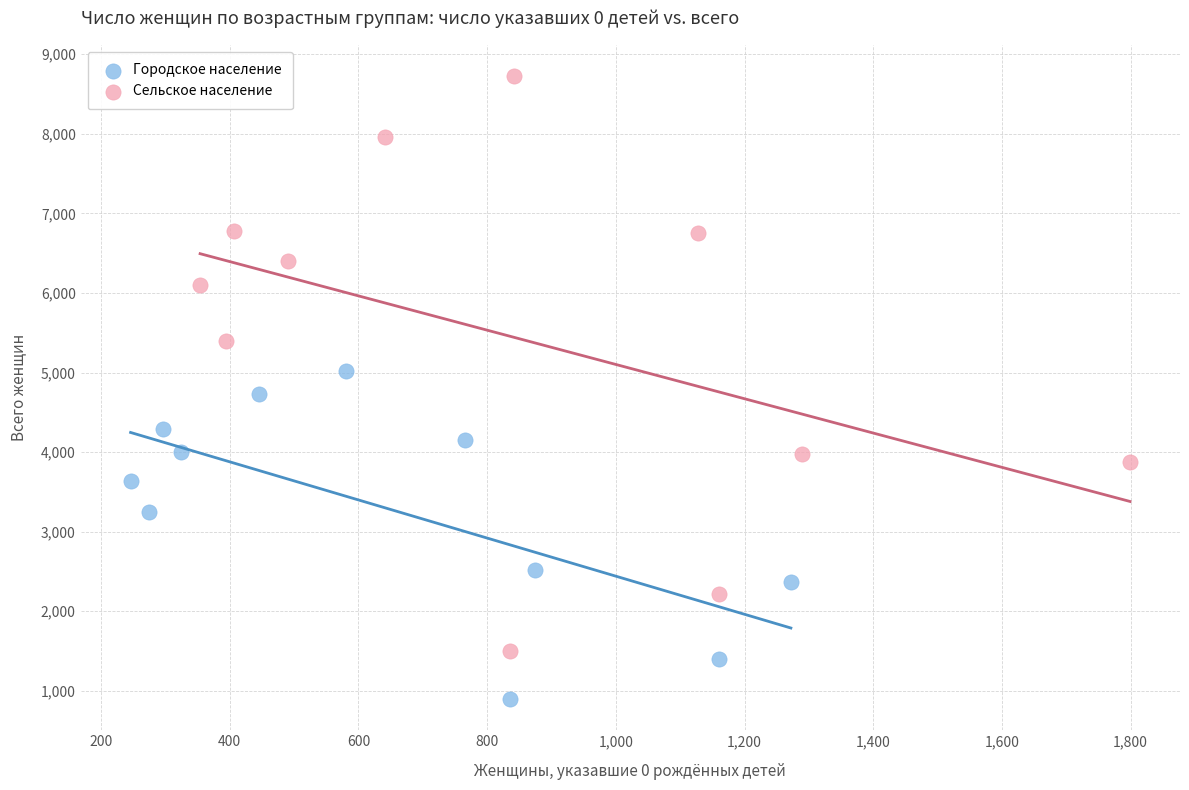

Which series reaches the minimum Y coordinate?

Городское население